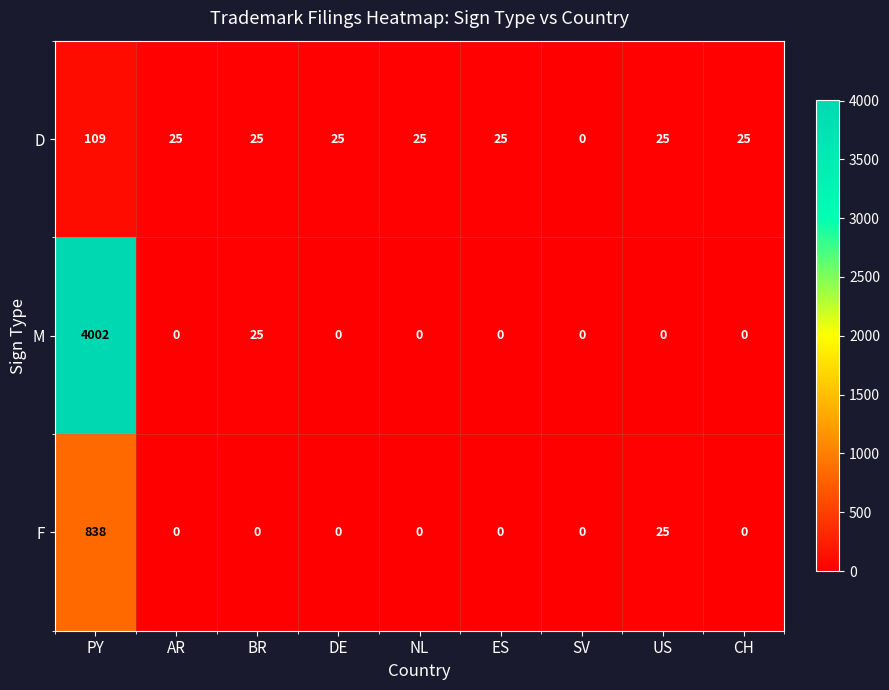

Between PY and NL, which series saw the biggest shift?

M